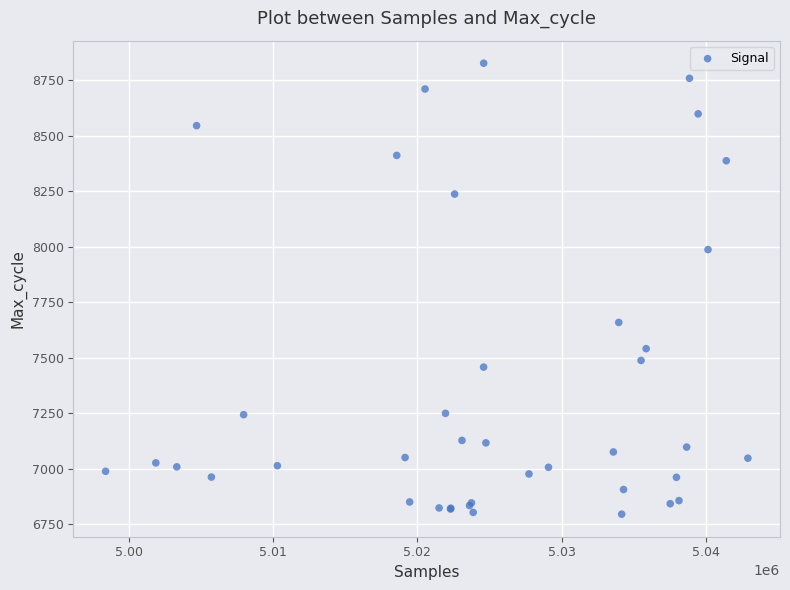

What Y value in the scatter plot is closest to 7811?

7659